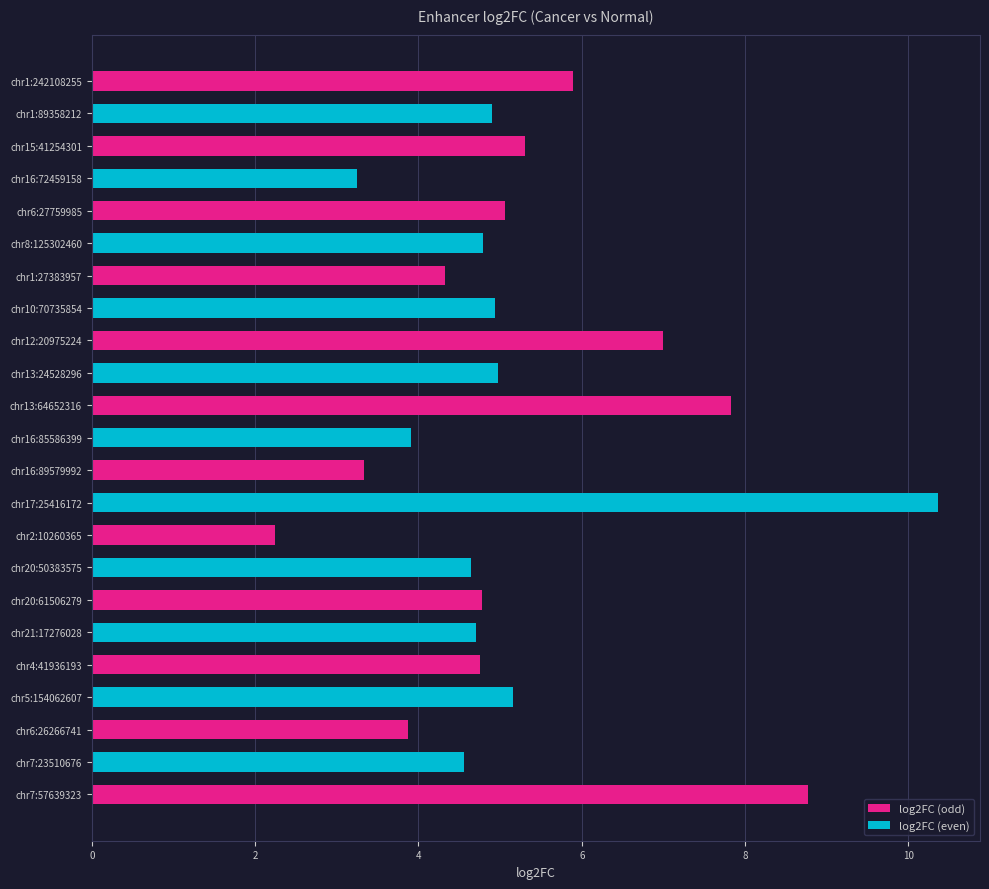

What is the value of the 16th bar from the top?

4.6